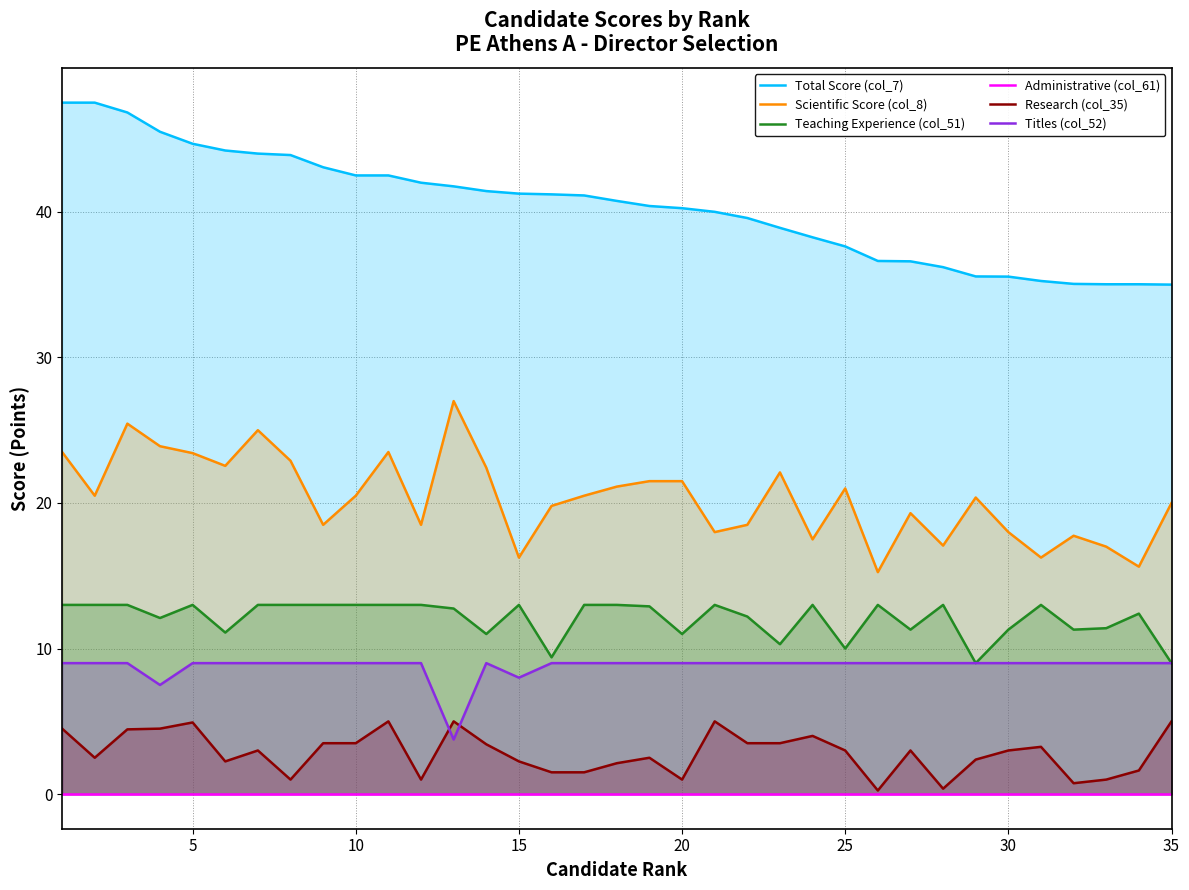

The value of Teaching Experience (col_51) at 5 is 18.4. True or false?

False